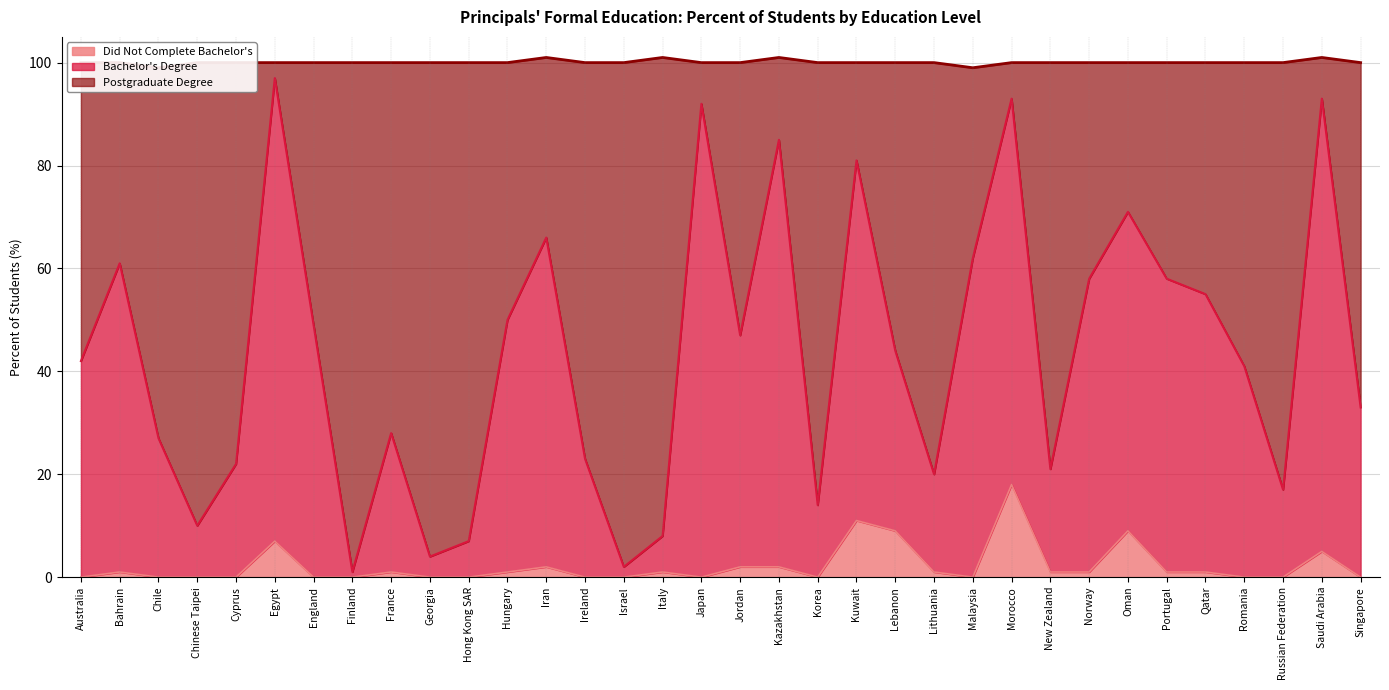

The Did Not Complete Bachelor's series shows -7 at Cyprus. True or false?

False